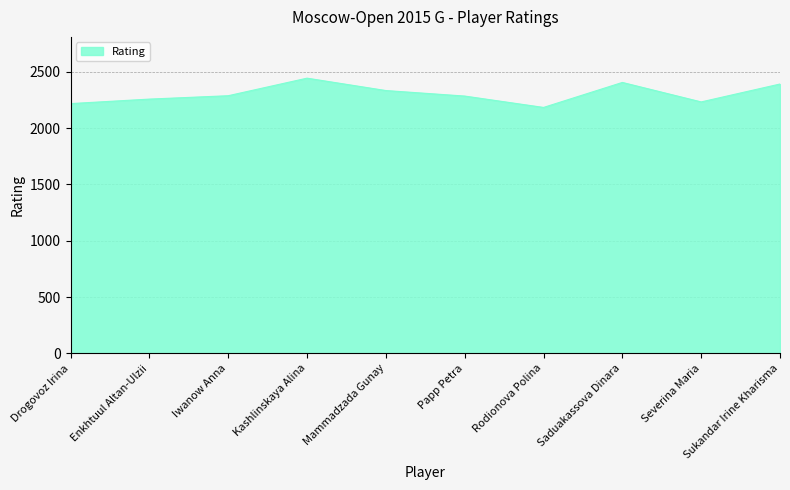

Does the chart have visible grid lines?

Yes